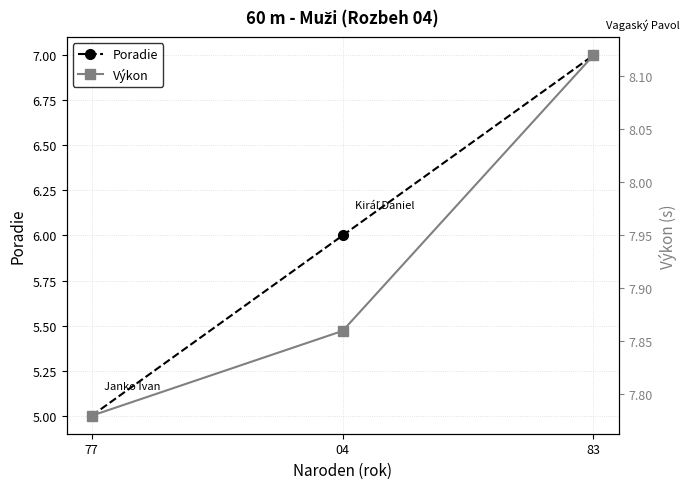

True or false: Výkon has a value of 3.4 at 77.

False